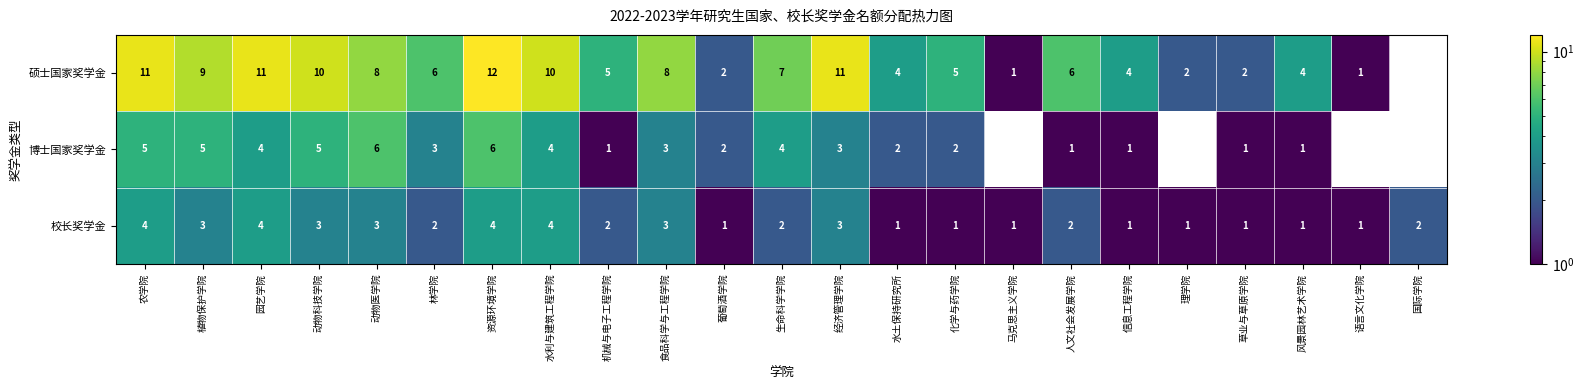

List the series in order of their peak value, lowest first.

校长奖学金, 博士国家奖学金, 硕士国家奖学金